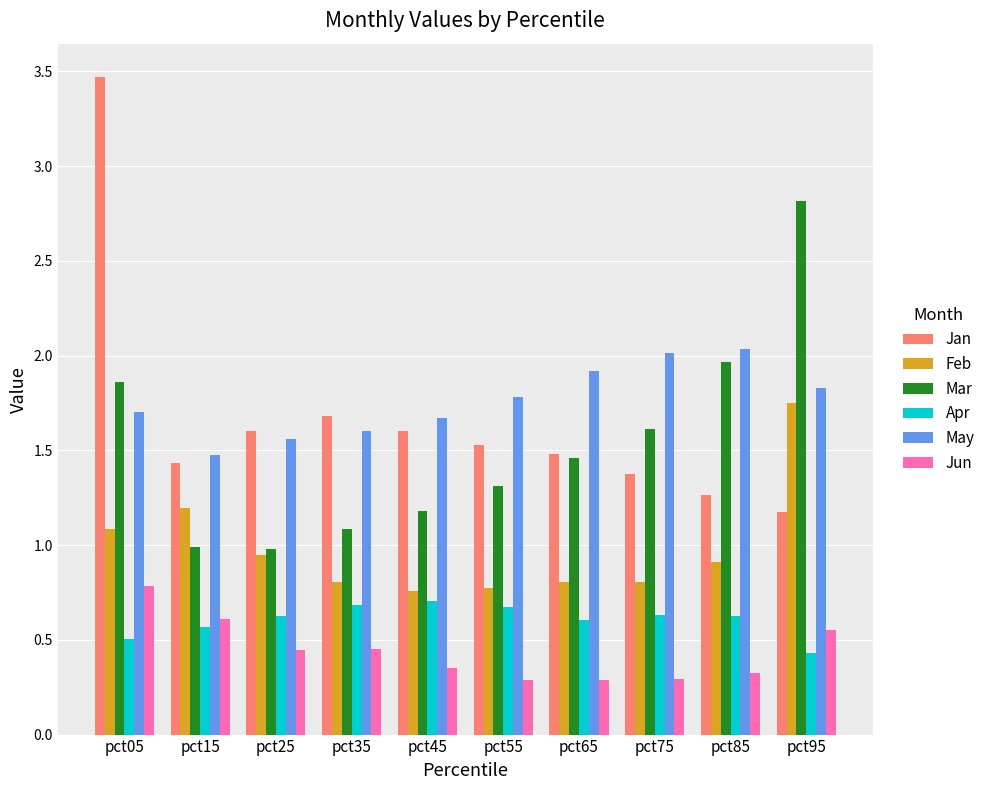

At which category is the sum across all series the highest?

pct05